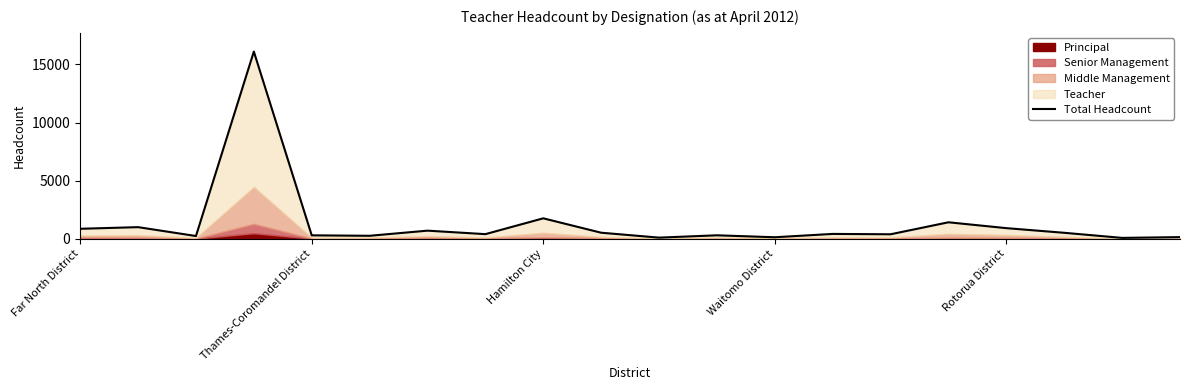

Does the chart have visible grid lines?

No